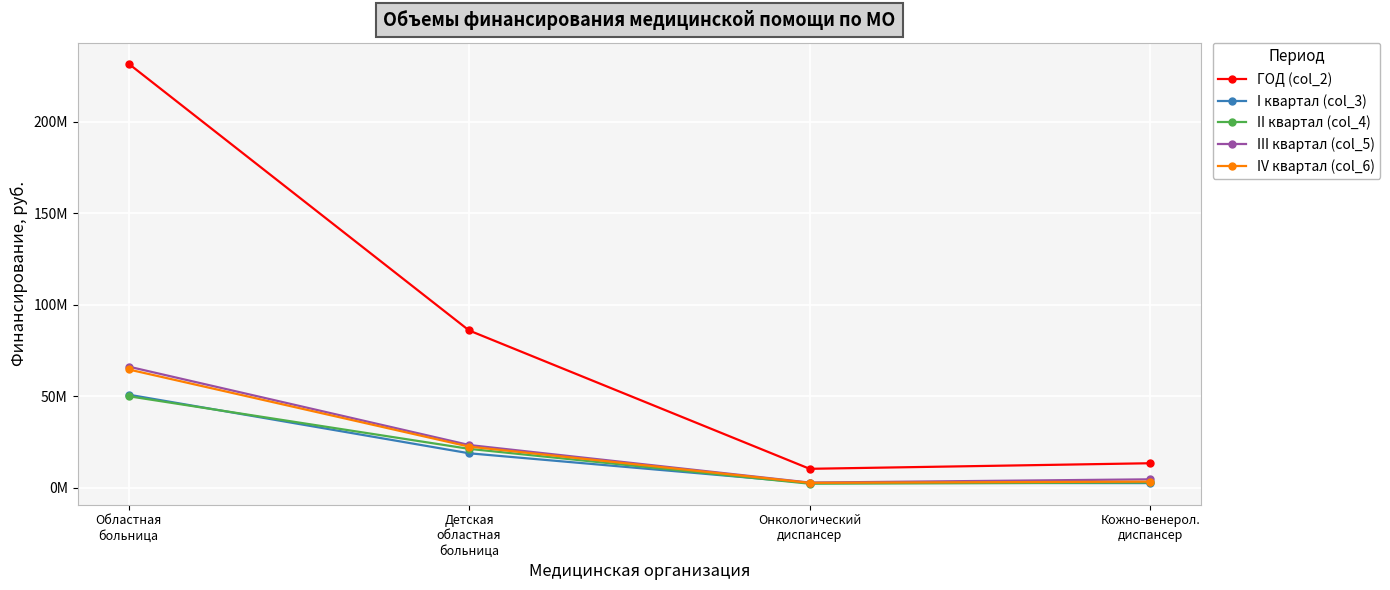

Is this an area chart (filled region under the line)?

No